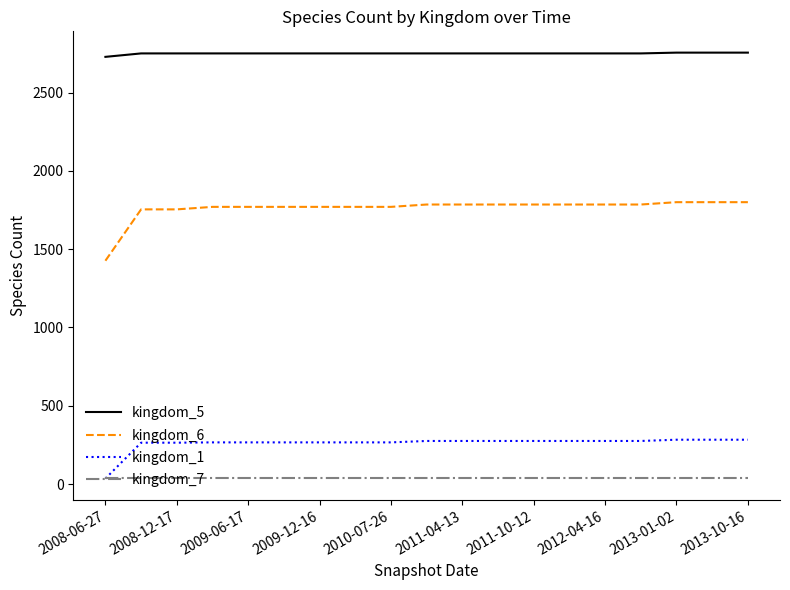

What is the greatest value displayed?

2755